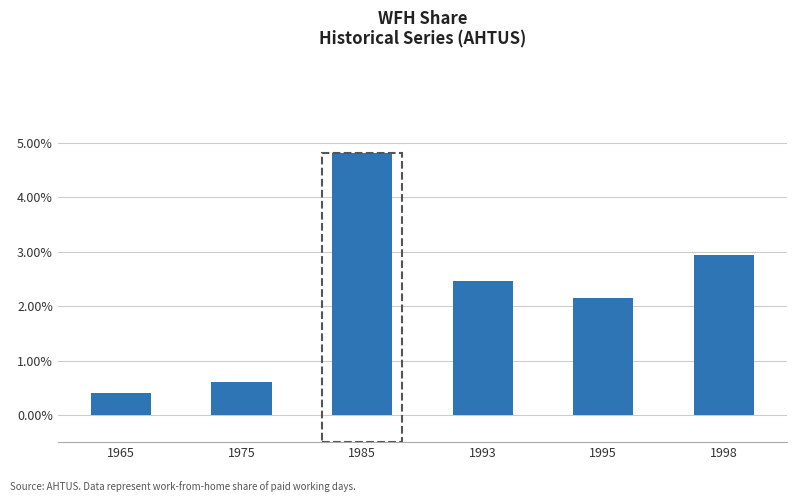

What is the smallest value displayed?

0.4